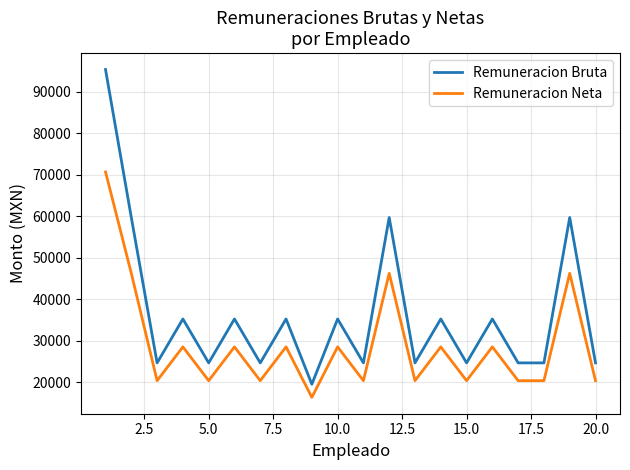

Which series has the largest total across all categories?

Remuneracion Bruta